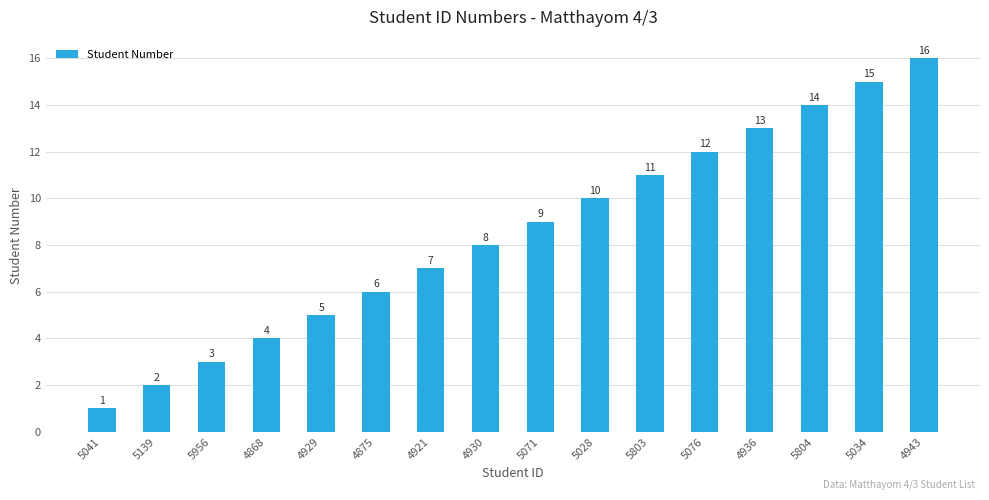

List the labels in order of value, largest first.

4943, 5034, 5804, 4936, 5076, 5803, 5028, 5071, 4930, 4921, 4875, 4929, 4868, 5956, 5139, 5041